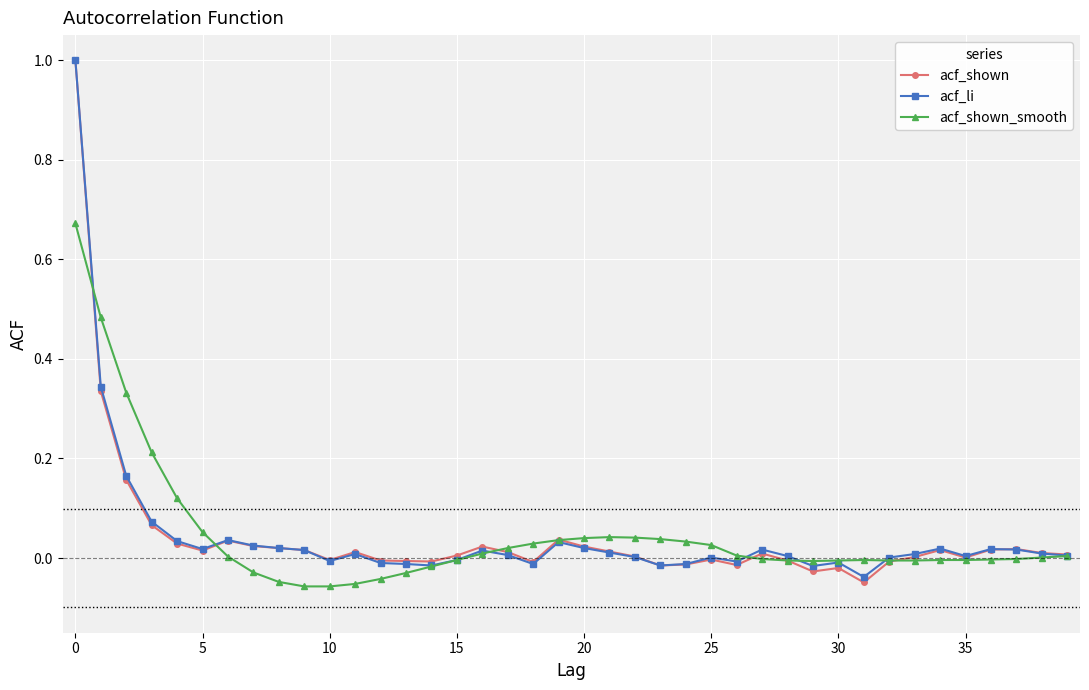

True or false: acf_shown_smooth has more than 0 points higher than both neighbors.

True